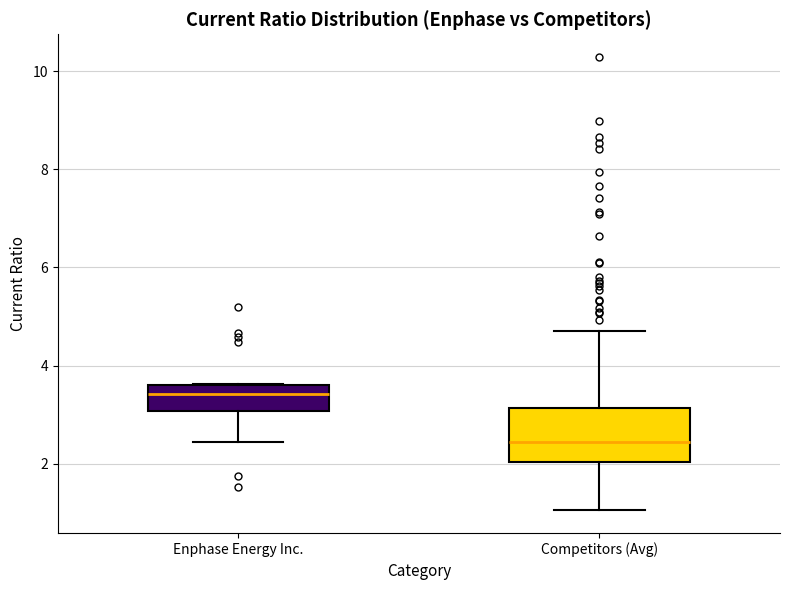

Comparing the boxes themselves (not the whiskers), which one is the tallest?

Competitors (Avg)